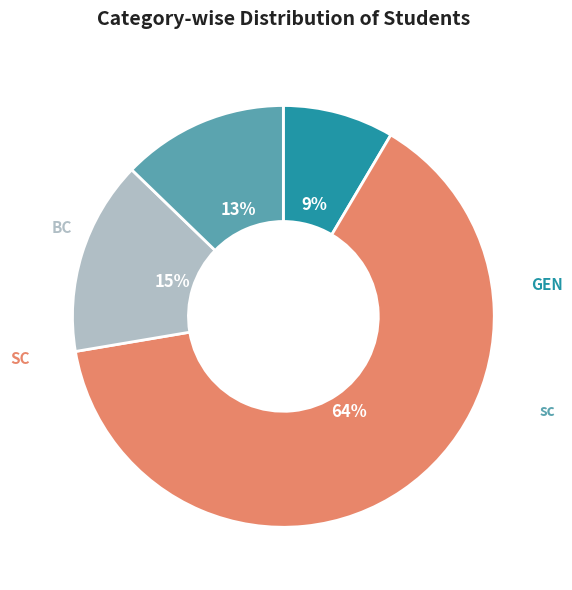

Is there a majority slice in this chart?

Yes